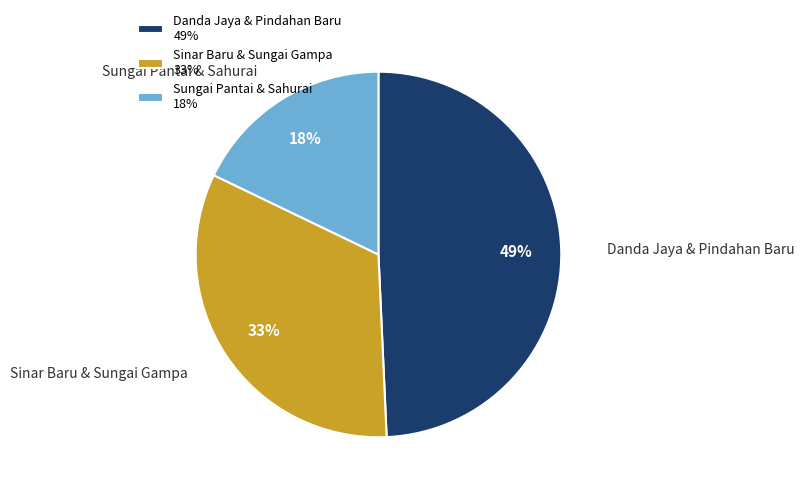

To the nearest percent, what portion does Sungai Pantai & Sahurai 18% represent?

18%